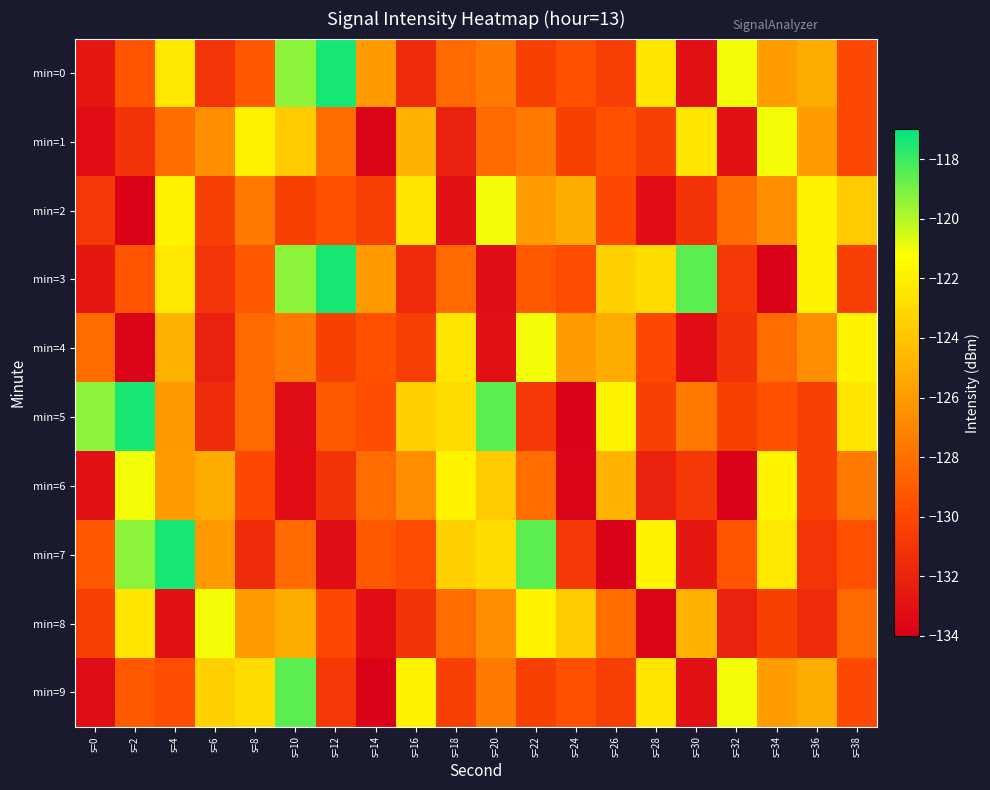

At which category is the sum across all series the highest?

s=4